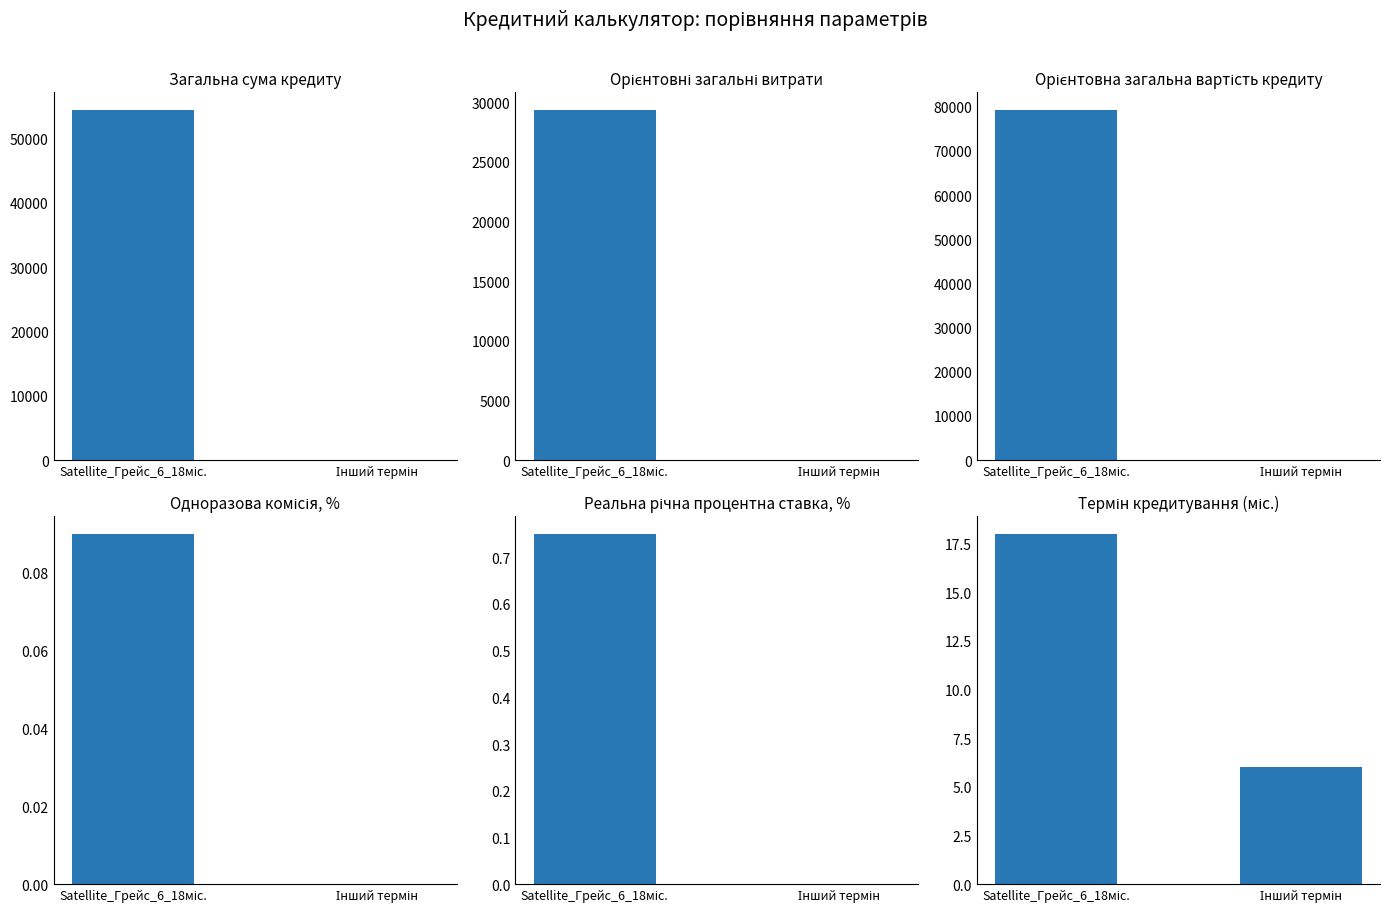

The value of Загальна сума кредиту at Інший термін is -17318.1. True or false?

False